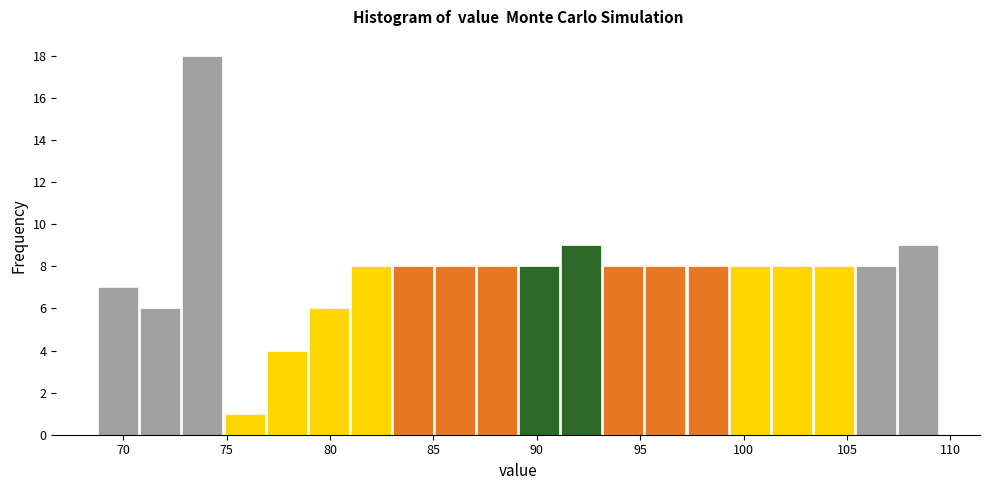

How tall is the bar that spans 87.0 to 89.0 on the x-axis? Neither the bar edges nor the heights are printed on the chart, so give them approximately, as read against the axes.

8